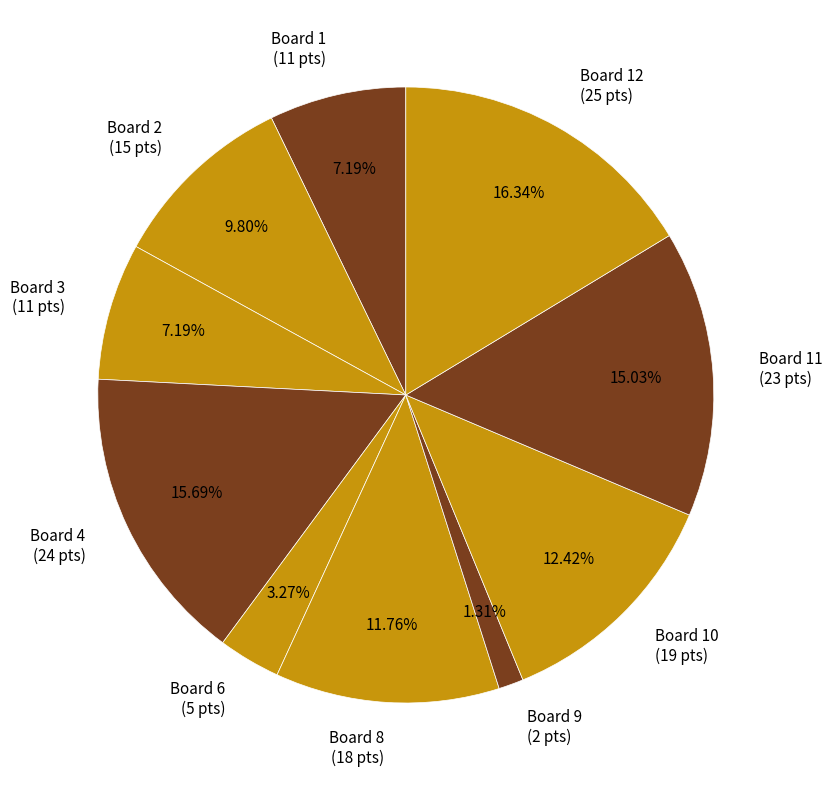

Is there any slice that represents more than half of the pie?

No